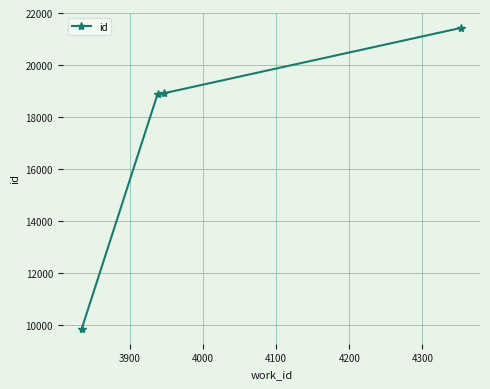

Does the chart display data point markers on the line(s)?

Yes